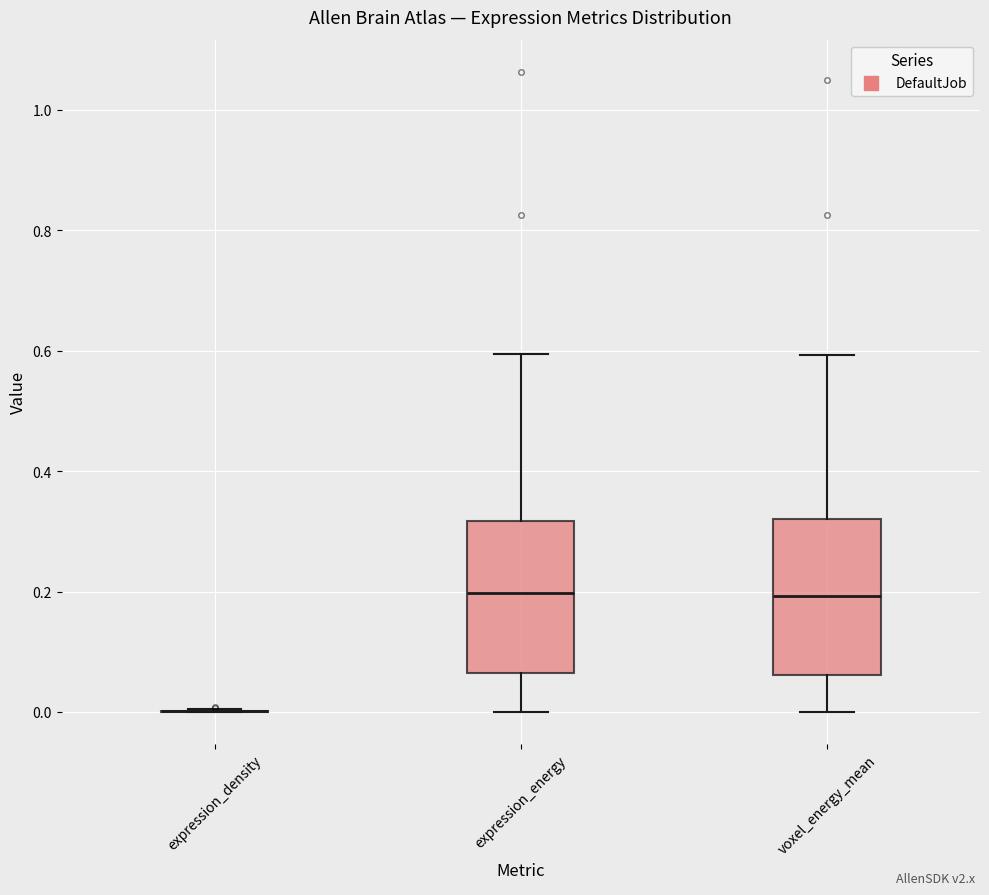

Reading left to right, transcribe this box plot: for each box, give where its median line is, the range the box spans, and where its two whiskers end, as read against the y-axis. The values are not printed on the chart, so give them approximately, as read against the axis.

expression_density: box collapsed to a line at 0.00, whiskers 0.00 to 0.00
expression_energy: median 0.20, box 0.06 to 0.32, whiskers 0.00 to 0.60
voxel_energy_mean: median 0.20, box 0.06 to 0.32, whiskers 0.00 to 0.60